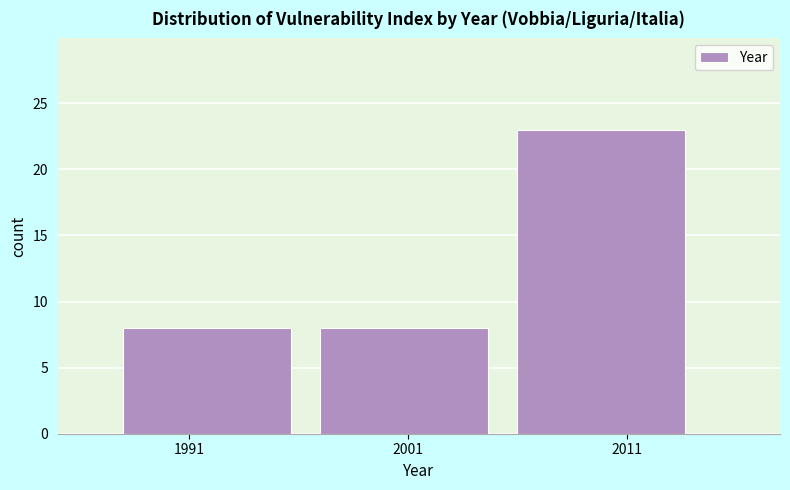

Reading left to right, list every bar in this chart as the range it spans on the x-axis followed by its height. The values are not printed on the chart, so give them approximately, as read against the axis.

1988 to 1997: 8
1997 to 2006: 8
2006 to 2015: 23